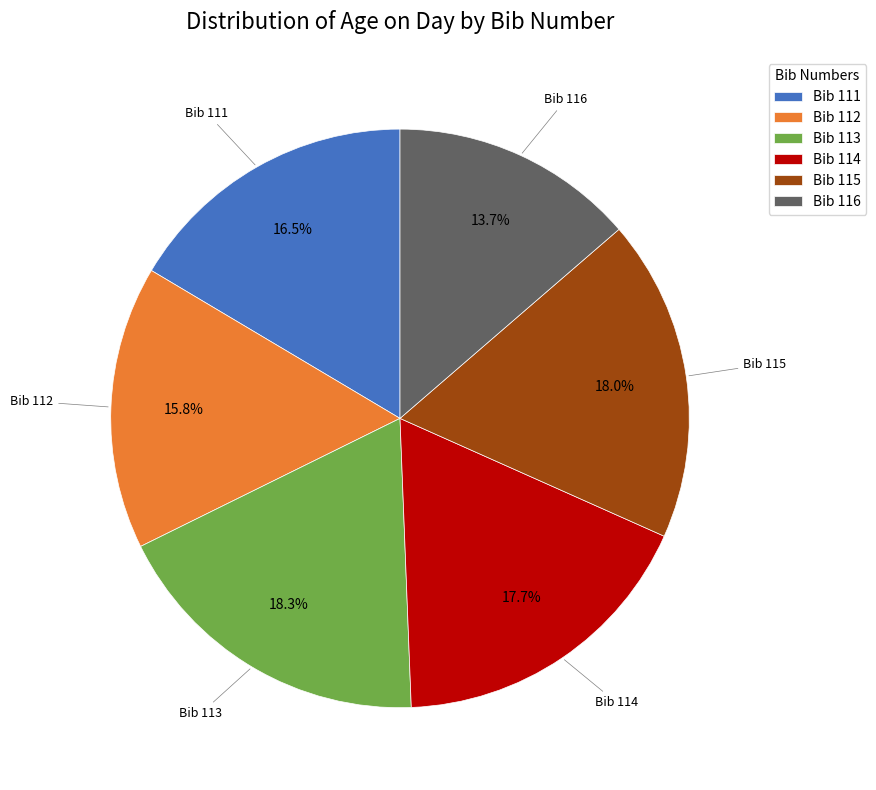

Is the sum of Bib 112 and Bib 115 greater than half?

No